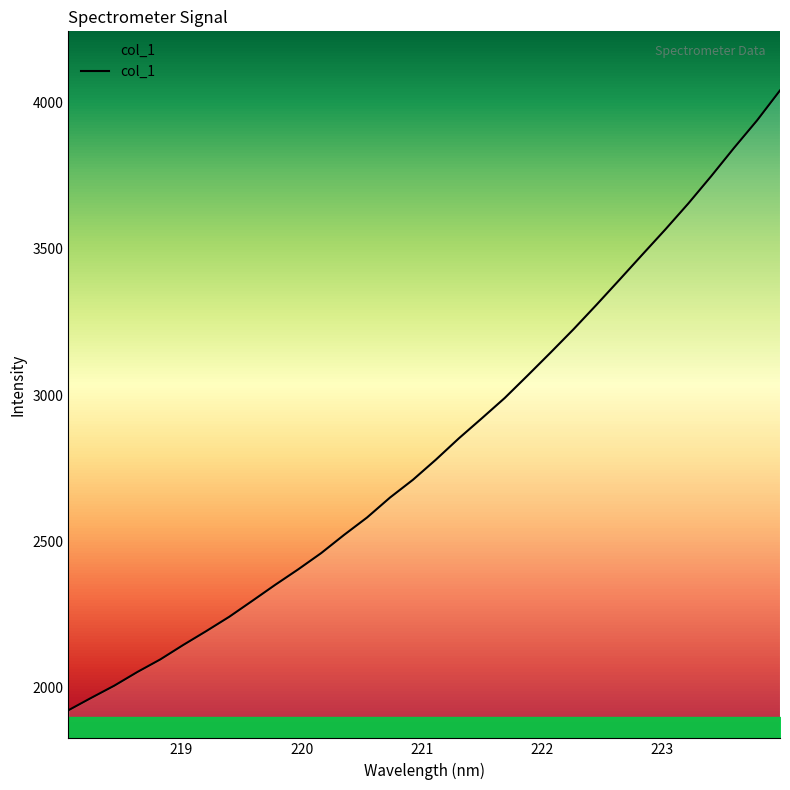

What is the difference between the maximum and minimum values?

2118.9